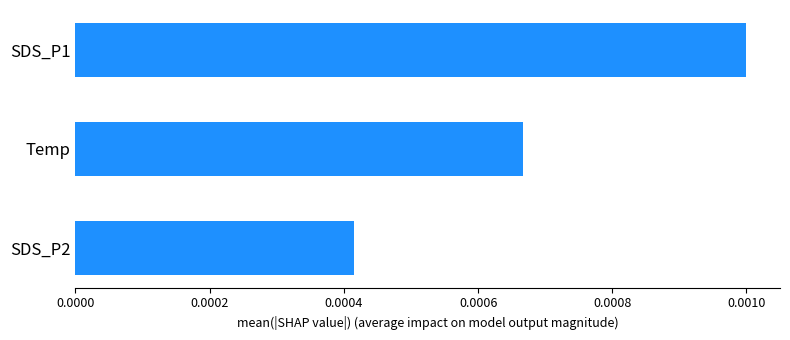

Which category has the highest value across all series?

SDS_P1